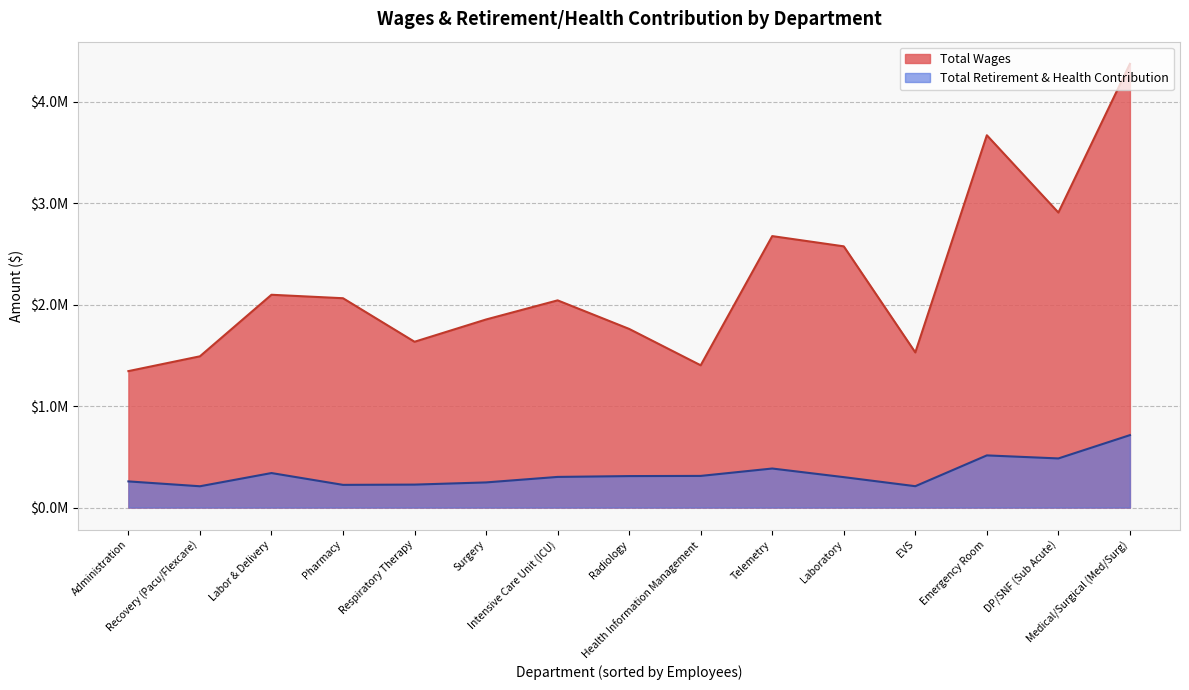

At how many categories does at least one series exceed 813504?

15